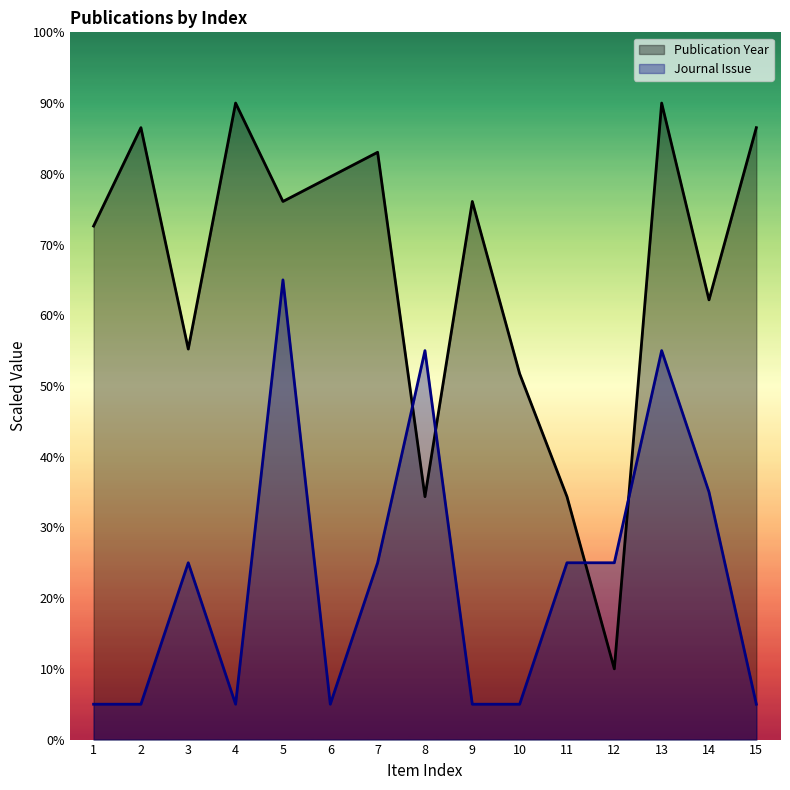

Reading left to right, list all the values displayed in this chart.

Publication Year: 1=72.6	2=86.5	3=55.2	4=90.0	5=76.1	6=79.6	7=83.0	8=34.3	9=76.1	10=51.7	11=34.3	12=10.0	13=90.0	14=62.2	15=86.5
Journal Issue: 1=5.0	2=5.0	3=25.0	4=5.0	5=65.0	6=5.0	7=25.0	8=55.0	9=5.0	10=5.0	11=25.0	12=25.0	13=55.0	14=35.0	15=5.0